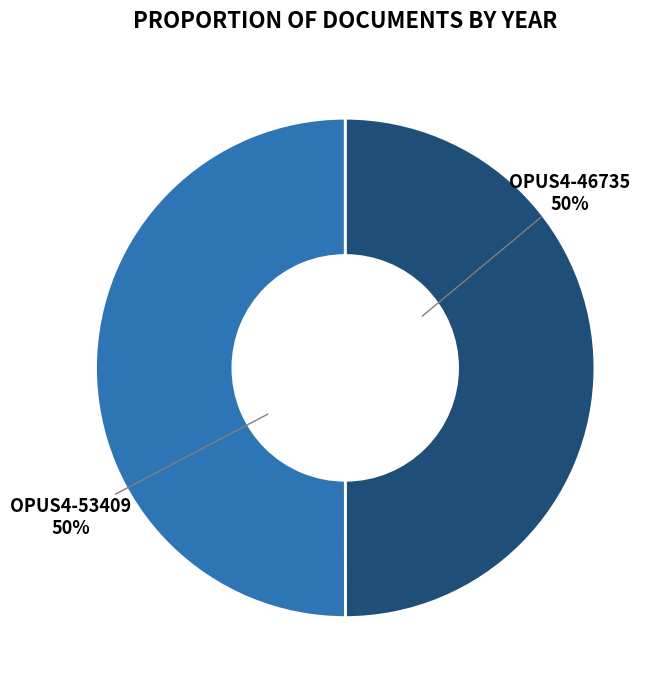

How many slices are in this pie chart?

2